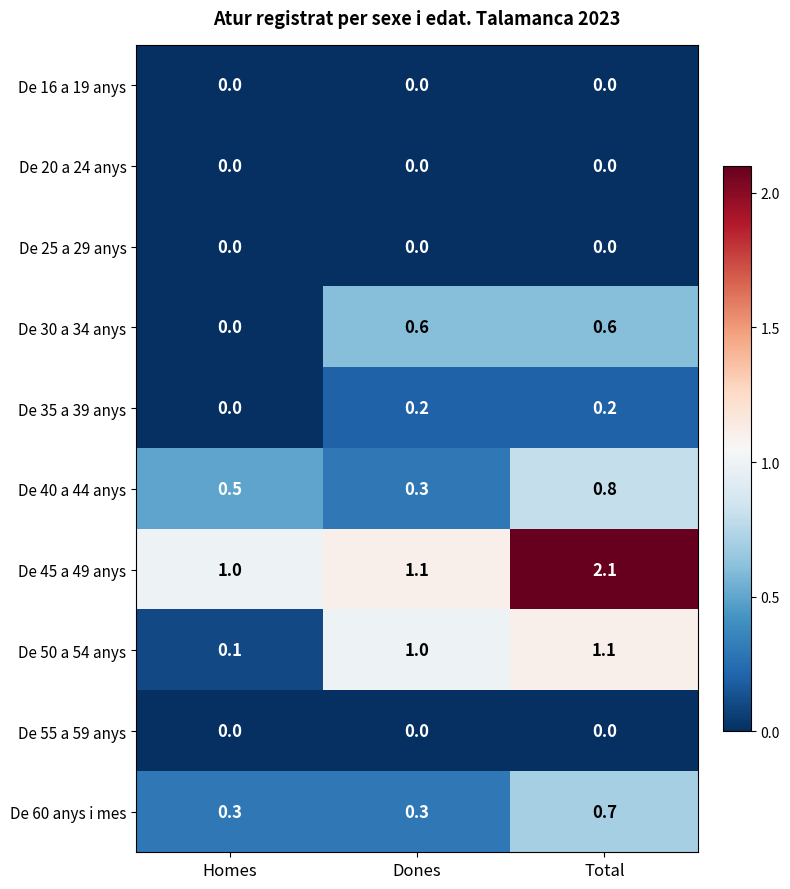

What is the total value across all series at Dones?

3.5